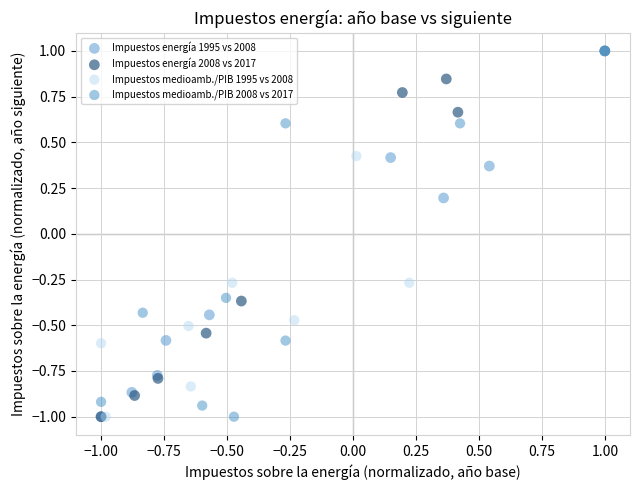

What are all the series names shown in the legend?

Impuestos energía 1995 vs 2008, Impuestos energía 2008 vs 2017, Impuestos medioamb./PIB 1995 vs 2008, Impuestos medioamb./PIB 2008 vs 2017